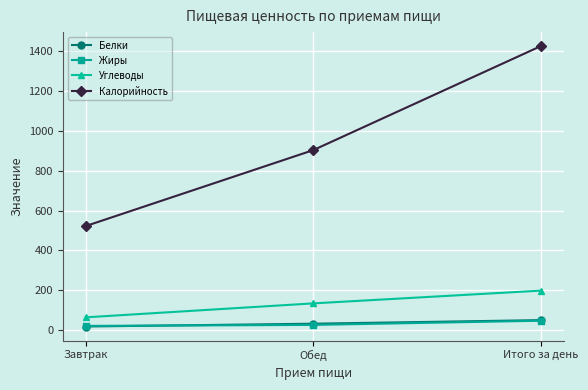

What position from the right is Завтрак?

3